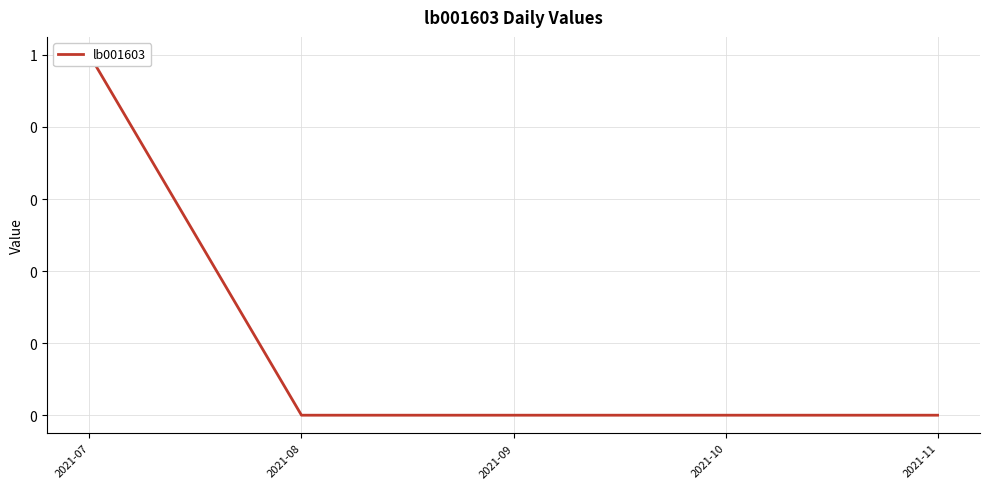

Where is the data nearest to the value 0?

2021-08